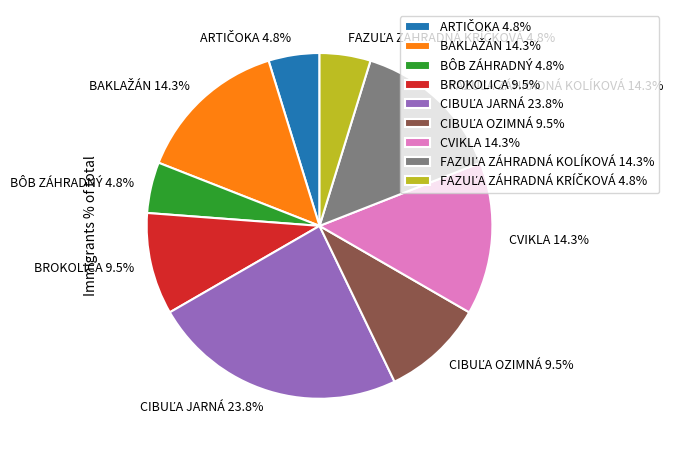

Does CVIKLA 14.3% represent more than half of the total?

No